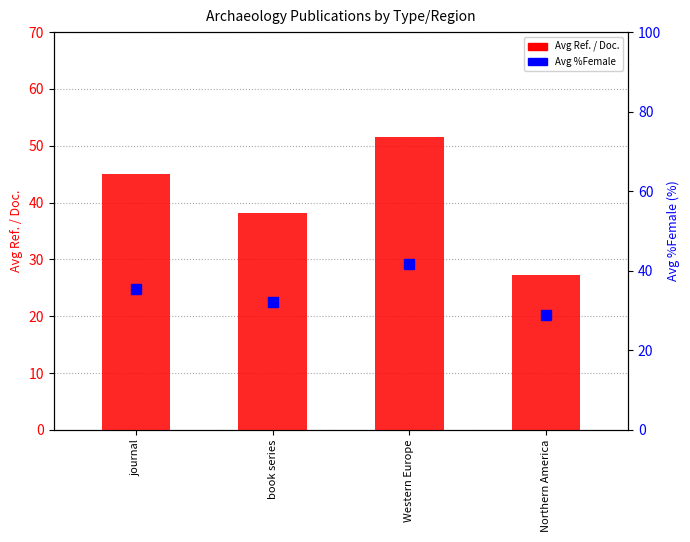

Which category has the highest value across all series?

Western Europe